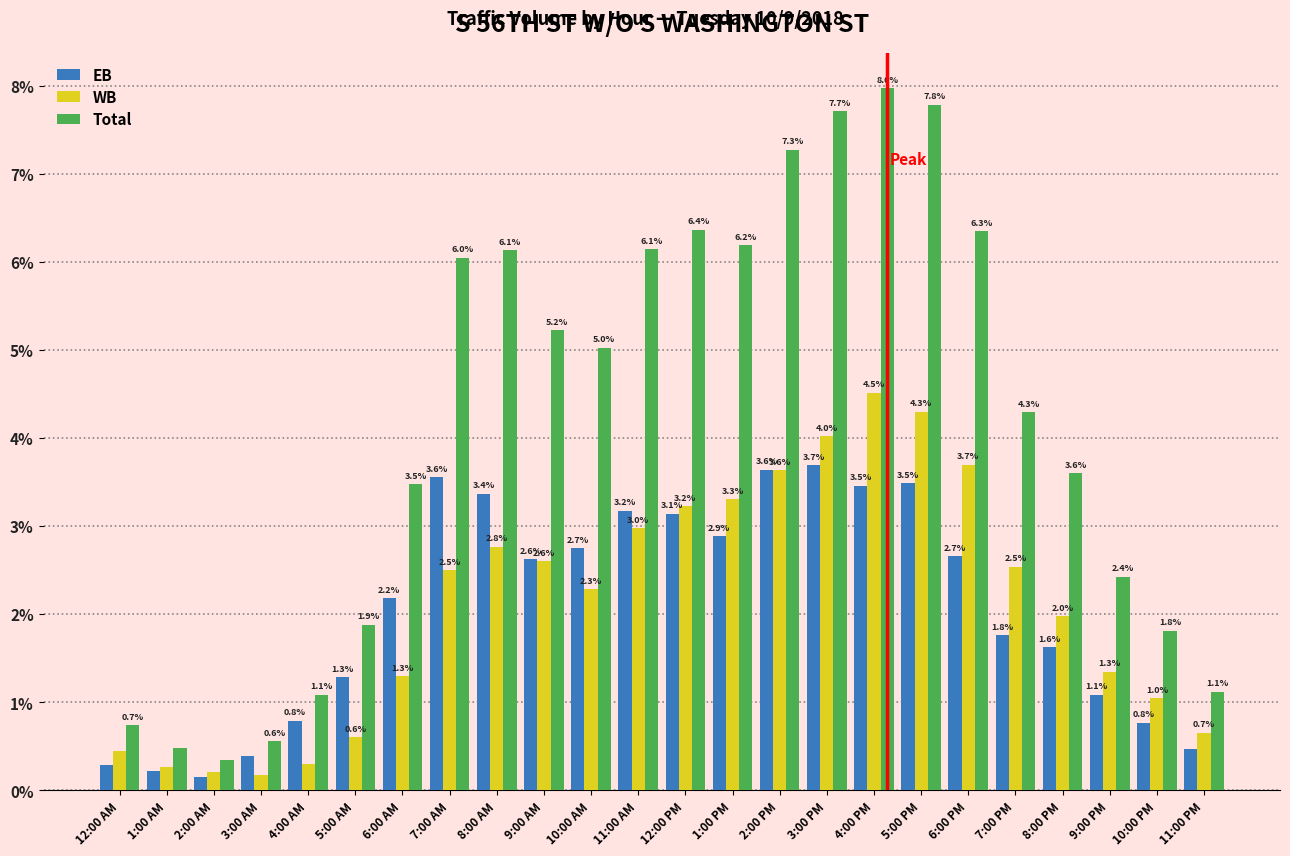

At which category does the chart reach its minimum across all series?

2:00 AM